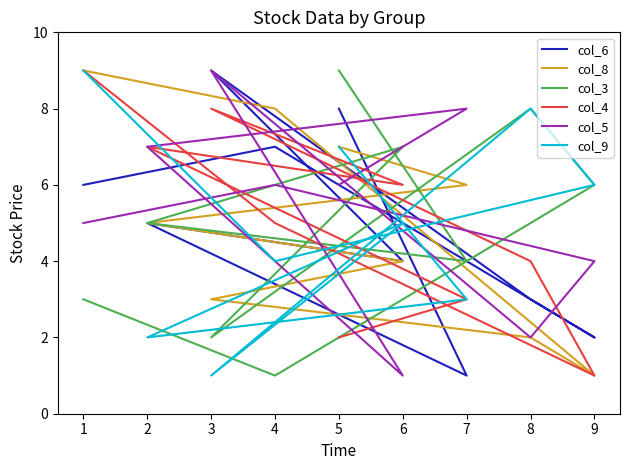

Count the col_3 values in the range 3 to 7.

5